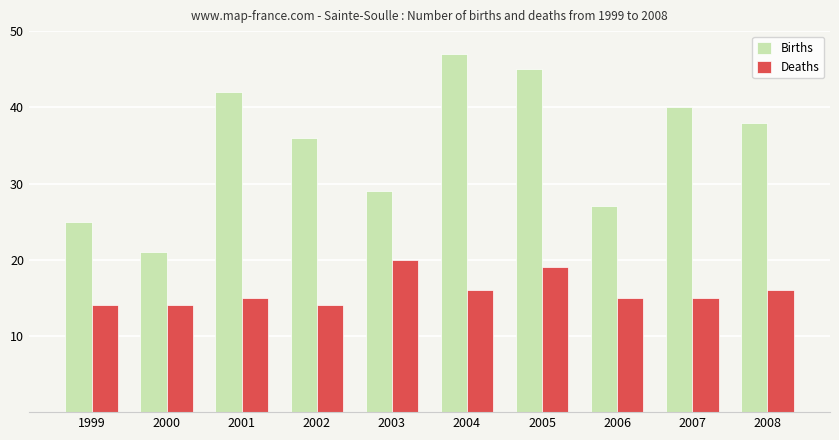

Between 2000 and 2003, which series saw the biggest shift?

Births